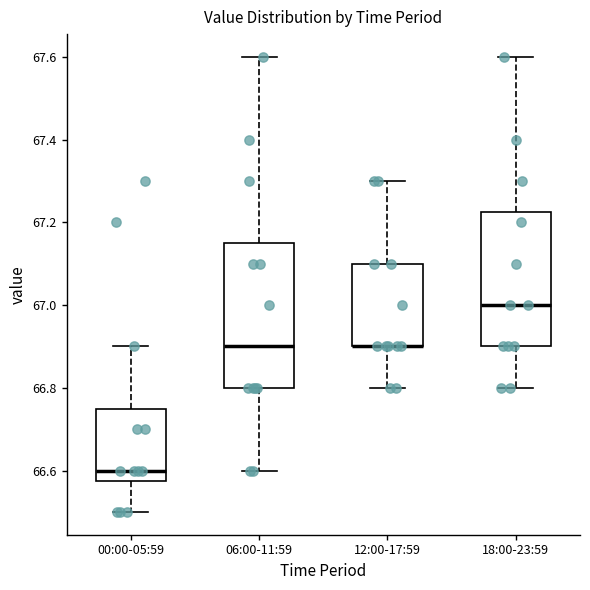

Which box is the tallest, from its lower edge to its upper edge?

06:00-11:59